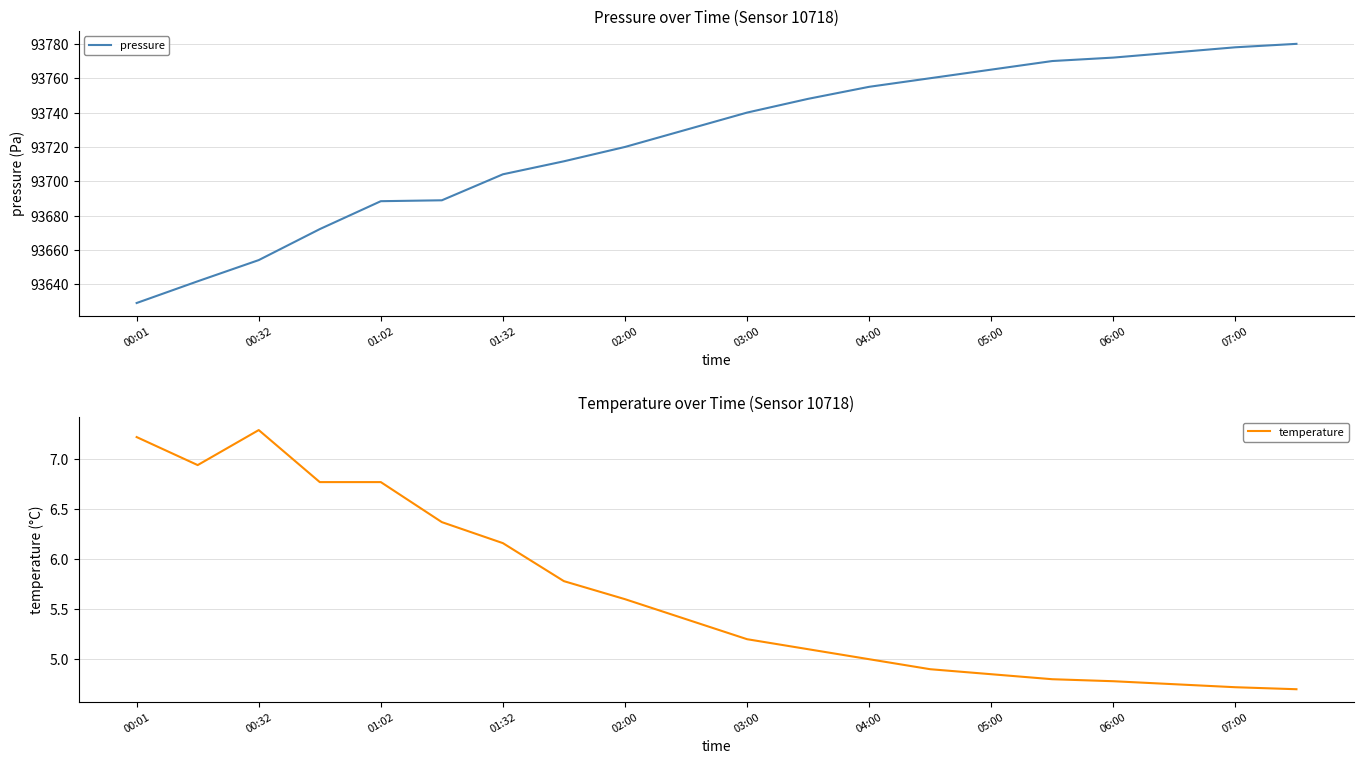

True or false: temperature and pressure intersect in this chart.

False